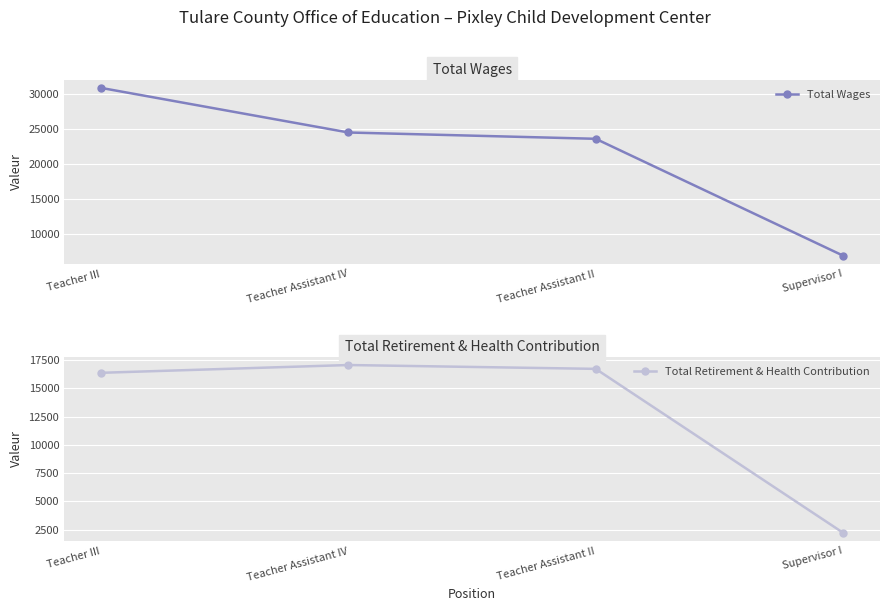

What is the total value across all series at Supervisor I?

9090